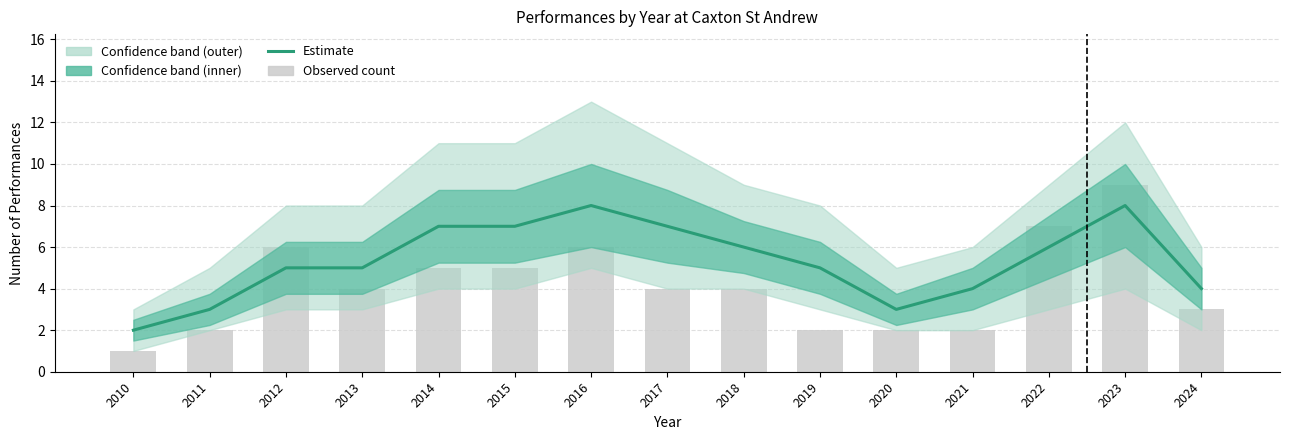

Does the chart contain stacked bars?

No